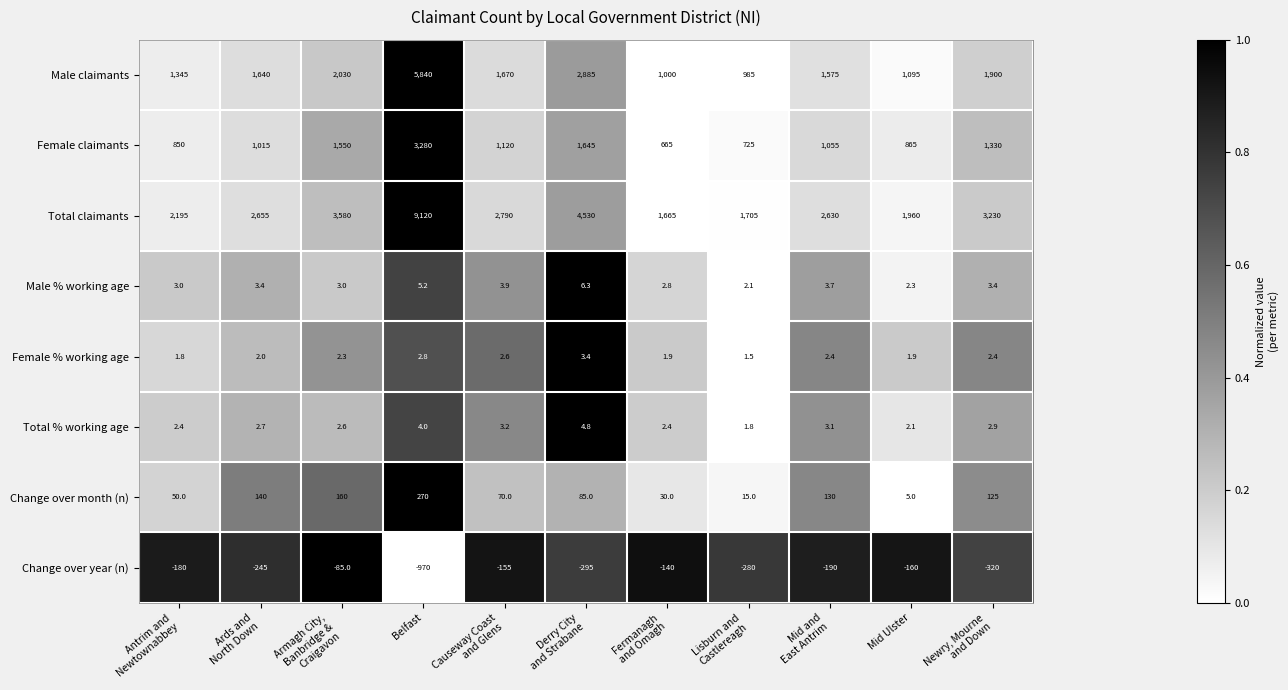

Rank the series by their maximum value, from highest to lowest.

Total claimants, Male claimants, Female claimants, Change over month (n), Male % working age, Total % working age, Female % working age, Change over year (n)